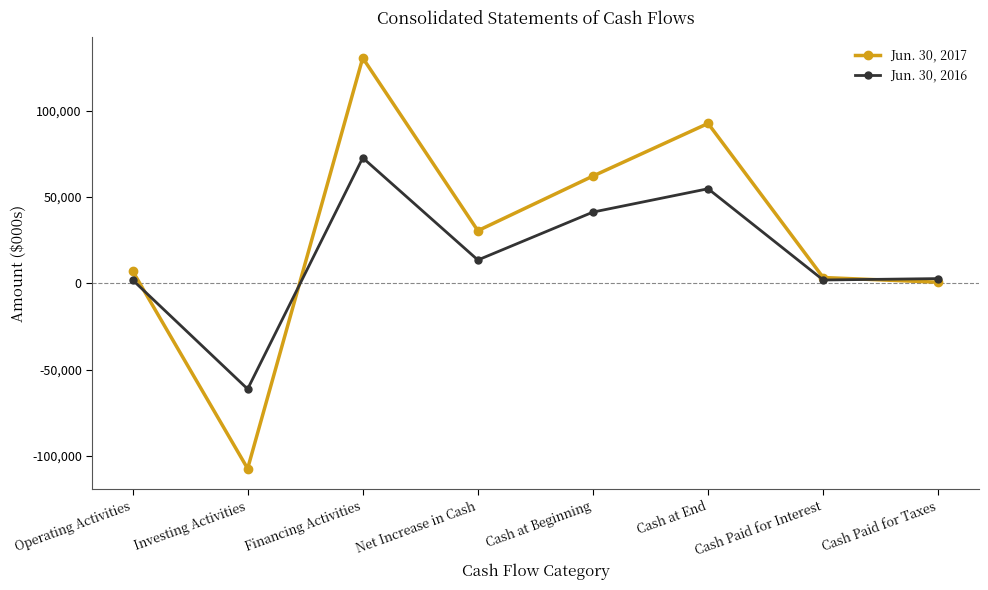

In Jun. 30, 2016, how many points are lower than both neighbors (excluding endpoints)?

3